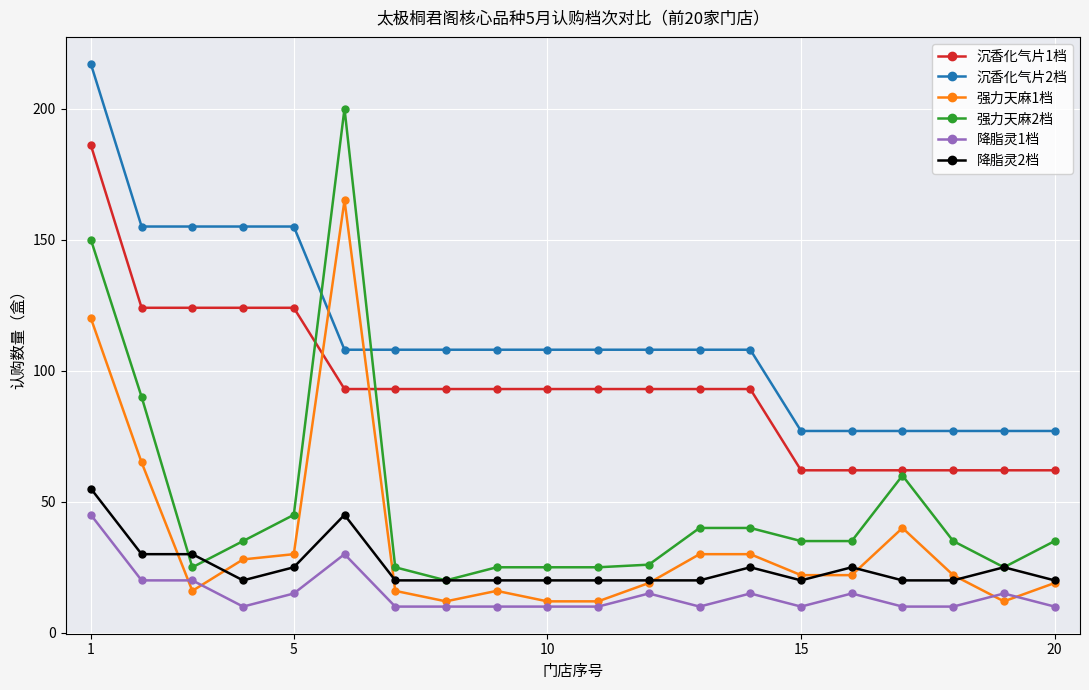

Which series has the largest range (max minus min)?

强力天麻2档